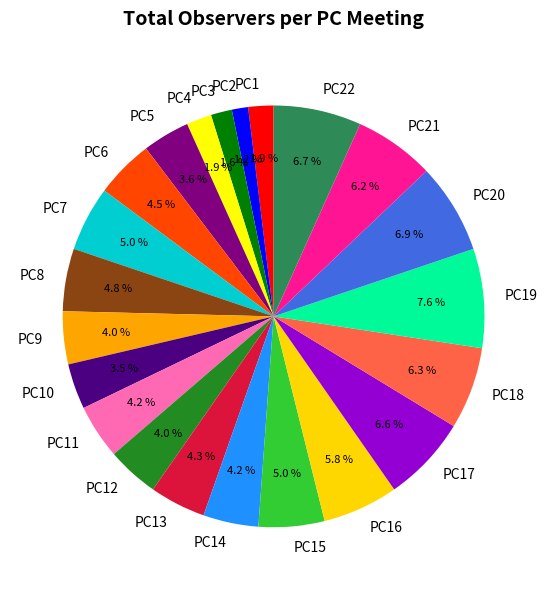

What is the largest slice in the pie chart?

PC19